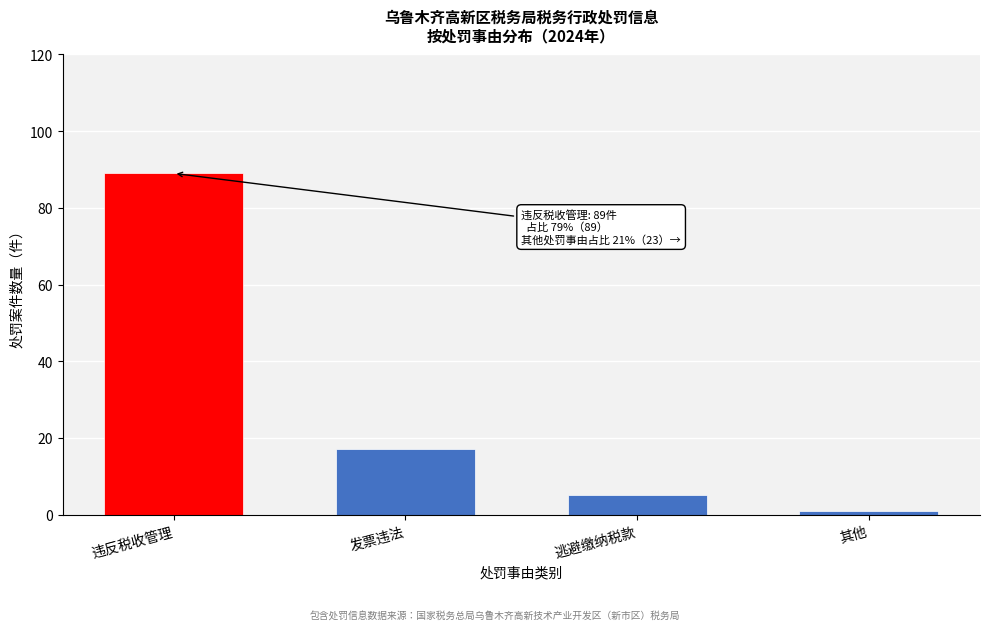

Reading left to right, what are all the values shown in this chart?

违反税收管理=89	发票违法=17	逃避缴纳税款=5	其他=1